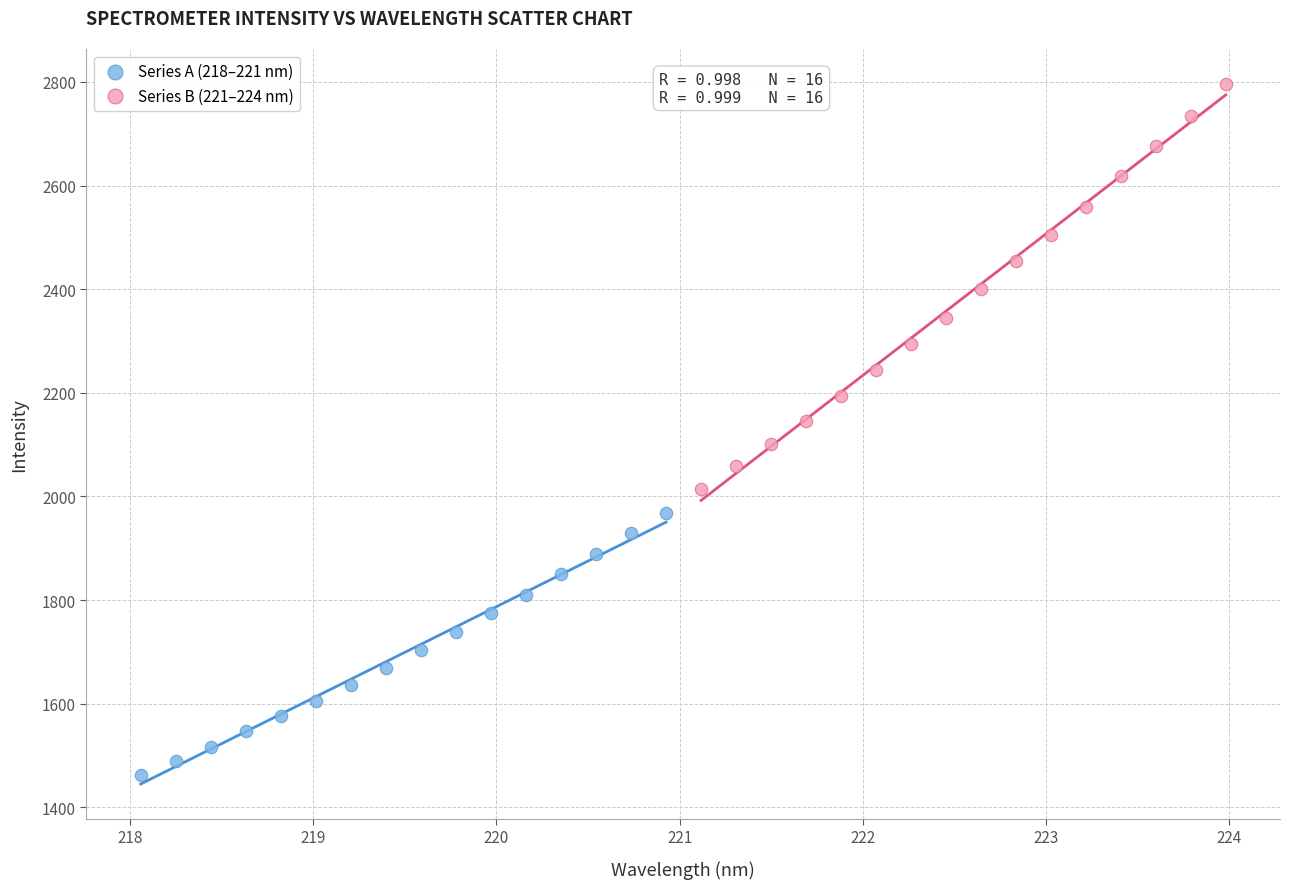

Which series contains the lowest Y value?

Series A (218–221 nm)